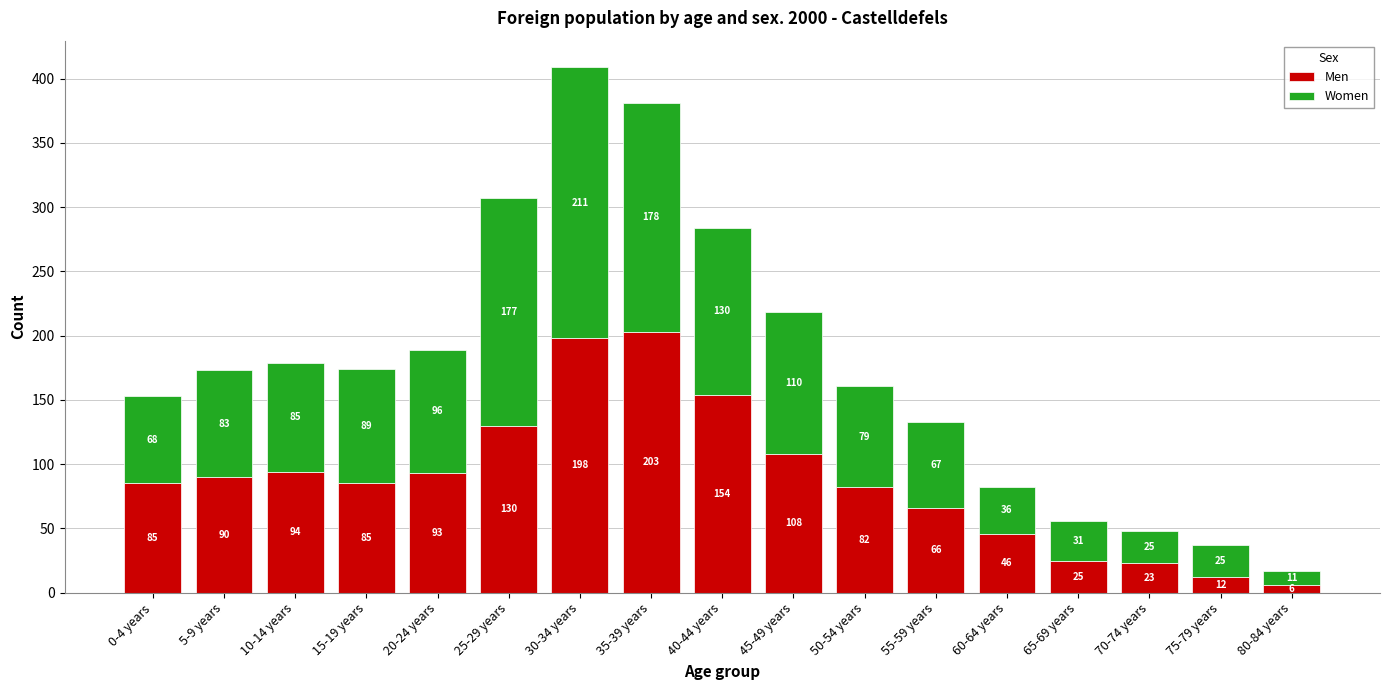

Where is Men nearest to the value 104?

45-49 years